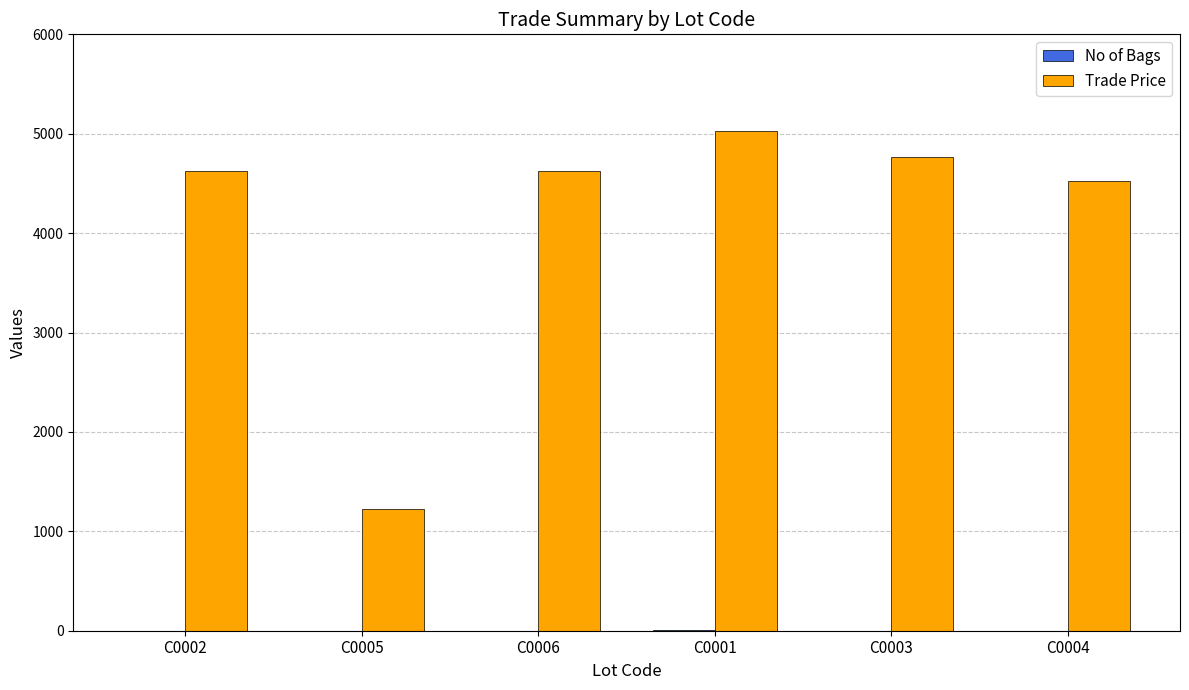

Which series has the largest range (max minus min)?

Trade Price